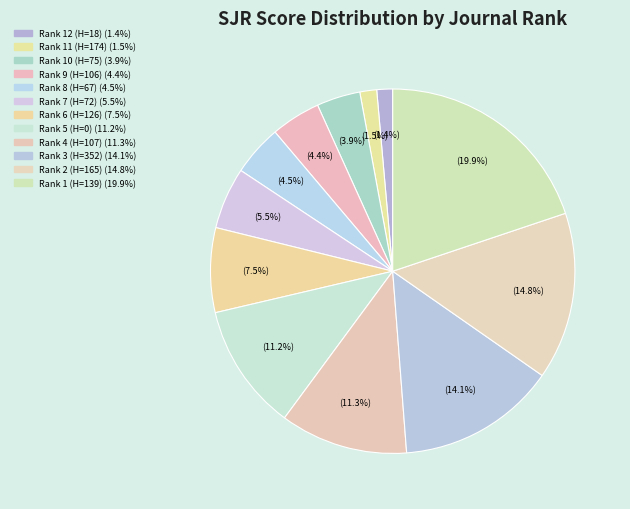

To the nearest percent, what percentage of the pie is Rank 7 (H=72)?

5%